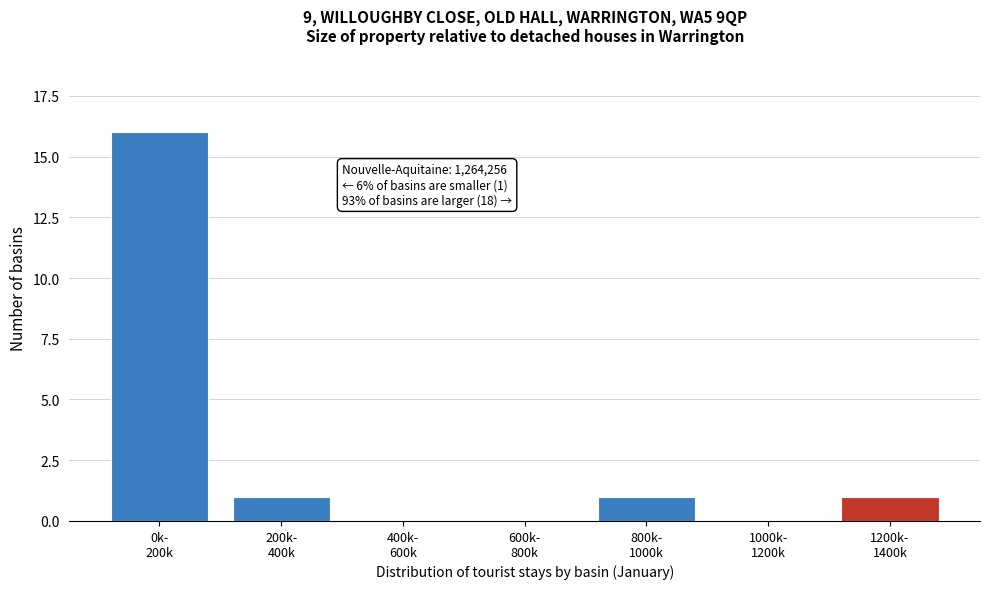

What is the sum of all values?

19